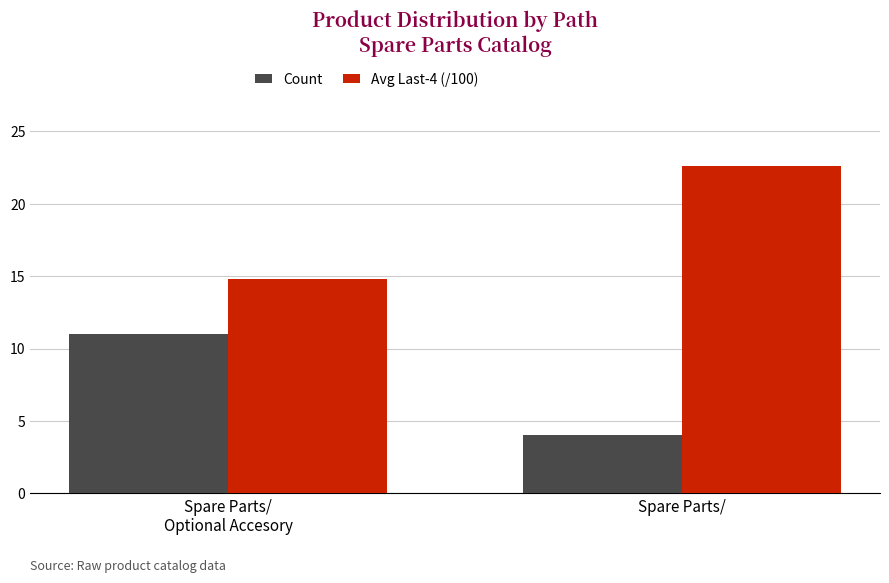

What is the average value of the Avg Last-4 (/100) series?

18.7